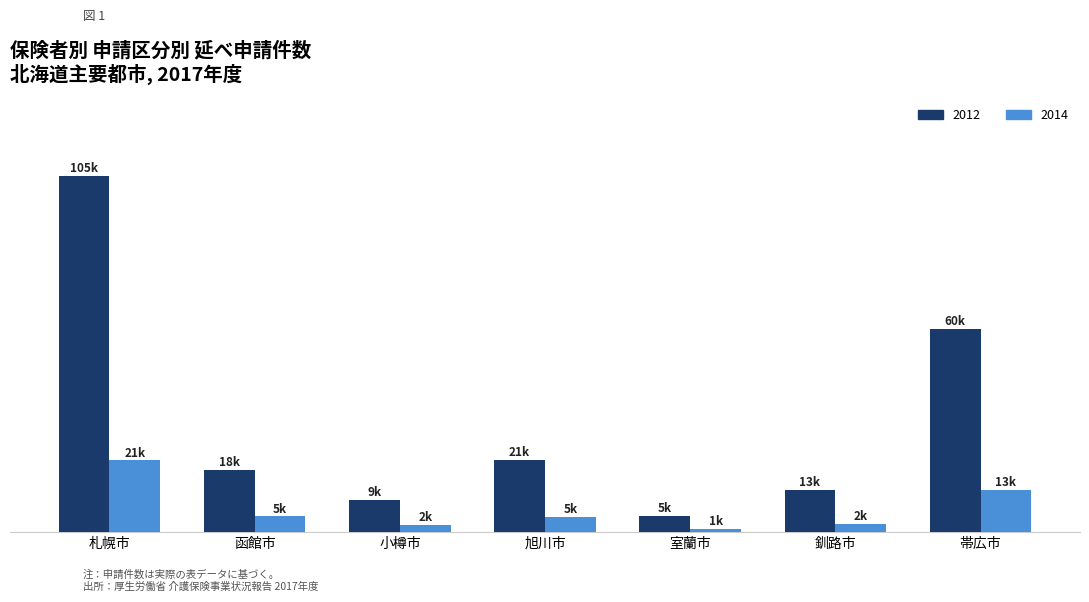

Reading right to left, list all the values displayed in this chart.

2012: 60040	12550	4830	21360	9490	18330	105290
2014: 12580	2450	1050	4550	2100	4640	21210